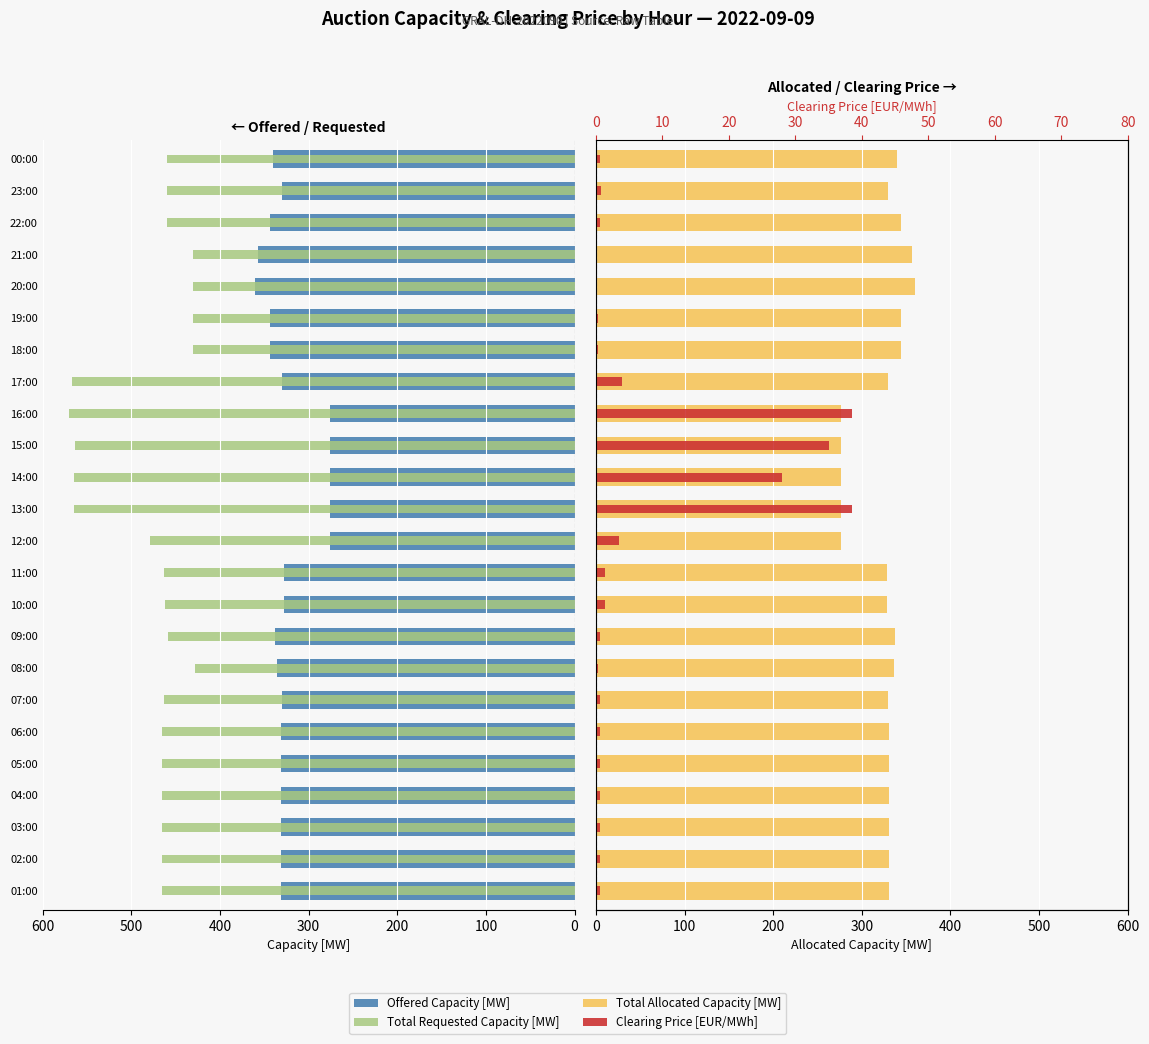

Reading left to right, extract all data points from this chart.

Offered Capacity [MW]: 331.0	331.0	331.0	331.0	331.0	331.0	330.0	336.0	338.0	328.0	328.0	276.0	276.0	276.0	276.0	276.0	330.0	344.0	344.0	360.0	357.0	344.0	330.0	340.0
Total Requested Capacity [MW]: 465.0	465.0	465.0	465.0	465.0	465.0	463.0	428.0	459.0	462.0	463.0	479.0	565.0	565.0	564.0	570.0	567.0	430.0	430.0	430.0	430.0	460.0	460.0	460.0
Total Allocated Capacity [MW]: 331.0	331.0	331.0	331.0	331.0	331.0	330.0	336.0	338.0	328.0	328.0	276.0	276.0	276.0	276.0	276.0	330.0	344.0	344.0	360.0	357.0	344.0	330.0	340.0
Clearing Price [EUR/MWh]: 0.6	0.6	0.6	0.6	0.6	0.6	0.6	0.2	0.6	1.3	1.3	3.5	38.5	28.0	35.0	38.5	3.9	0.2	0.2	0.2	0.2	0.6	0.7	0.6